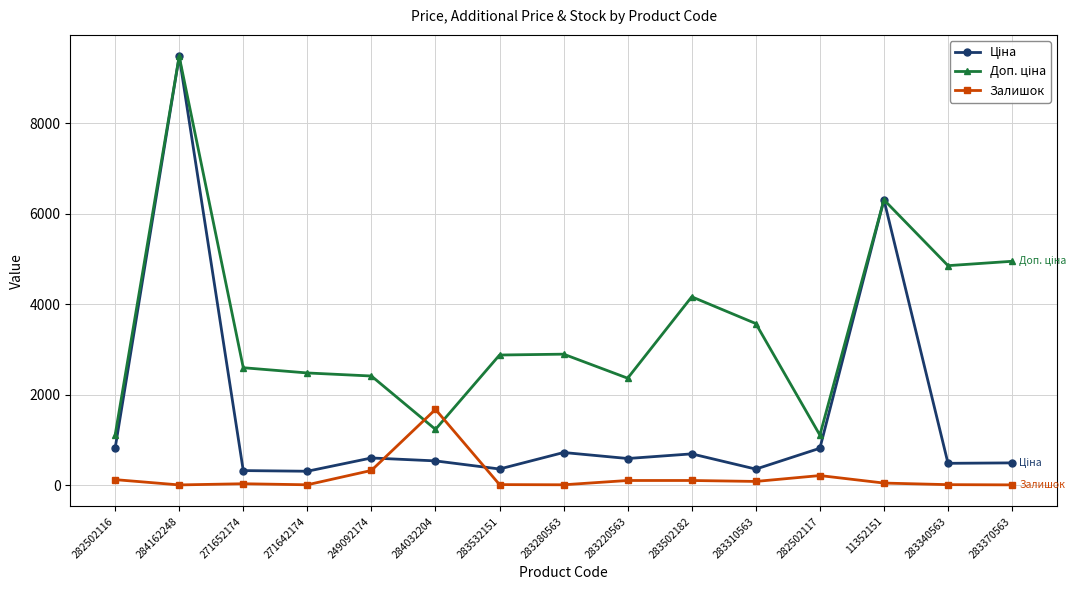

At which category is the sum across all series the highest?

284162248